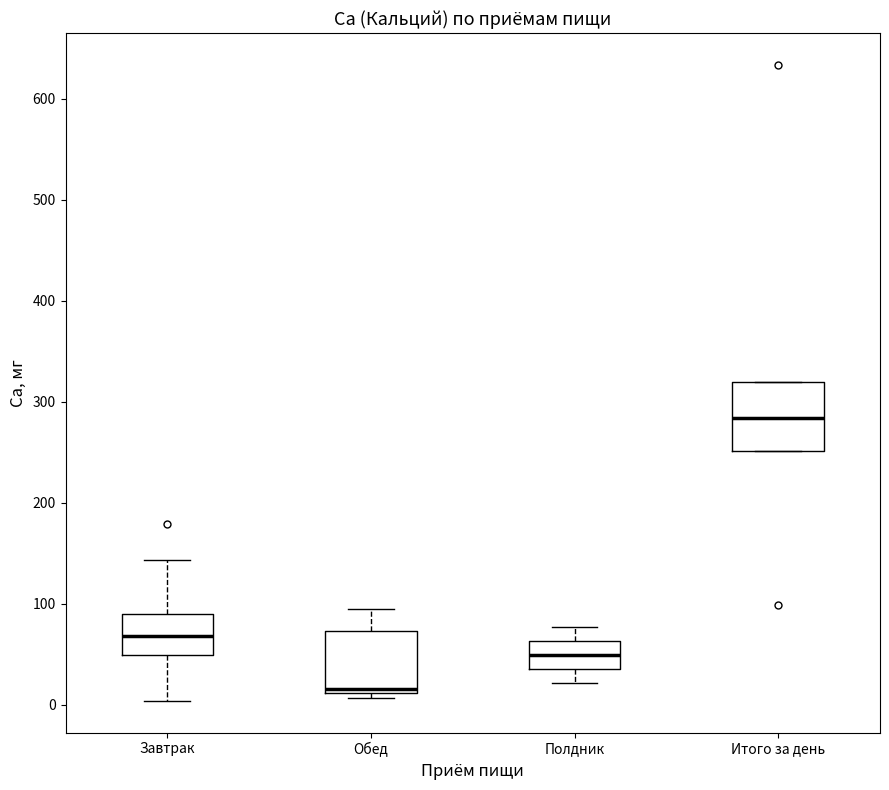

Reading left to right, read every box against the y-axis: the position of its median line, the range the box covers, and the ends of its whiskers. The values are not printed on the chart, so give them approximately, as read against the axis.

Завтрак: median 70, box 50 to 90, whiskers 0 to 140
Обед: median 20, box 10 to 70, whiskers 10 (just below the box's lower edge) to 100
Полдник: median 50, box 40 to 60, whiskers 20 to 80
Итого за день: median 280, box 250 to 320, whiskers 250 to 320